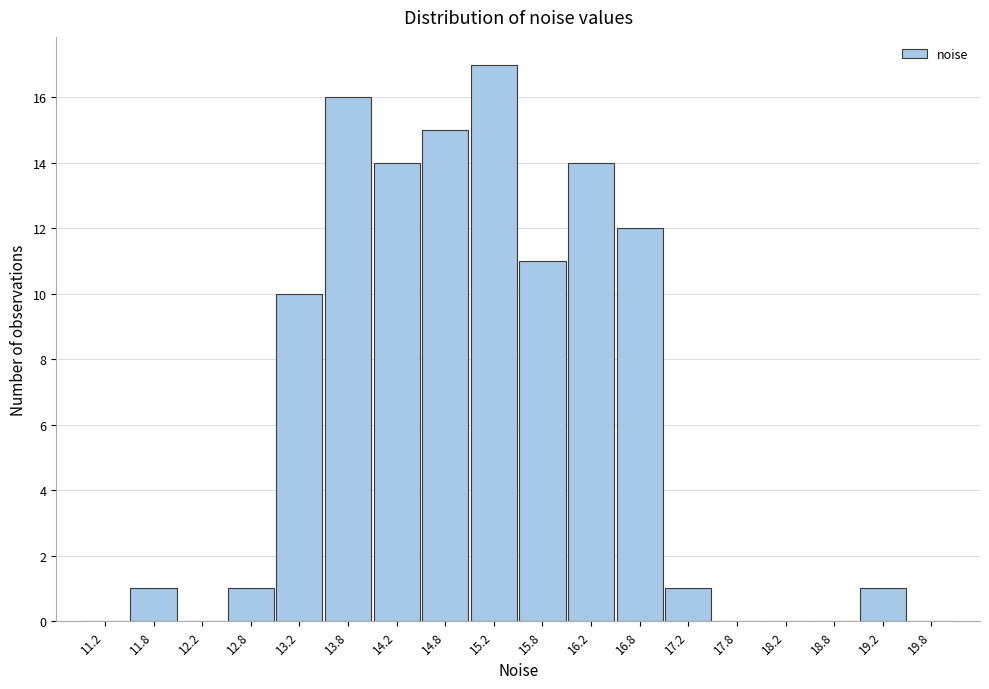

Over which range of the x-axis is the bar tallest?

15.0 to 15.5